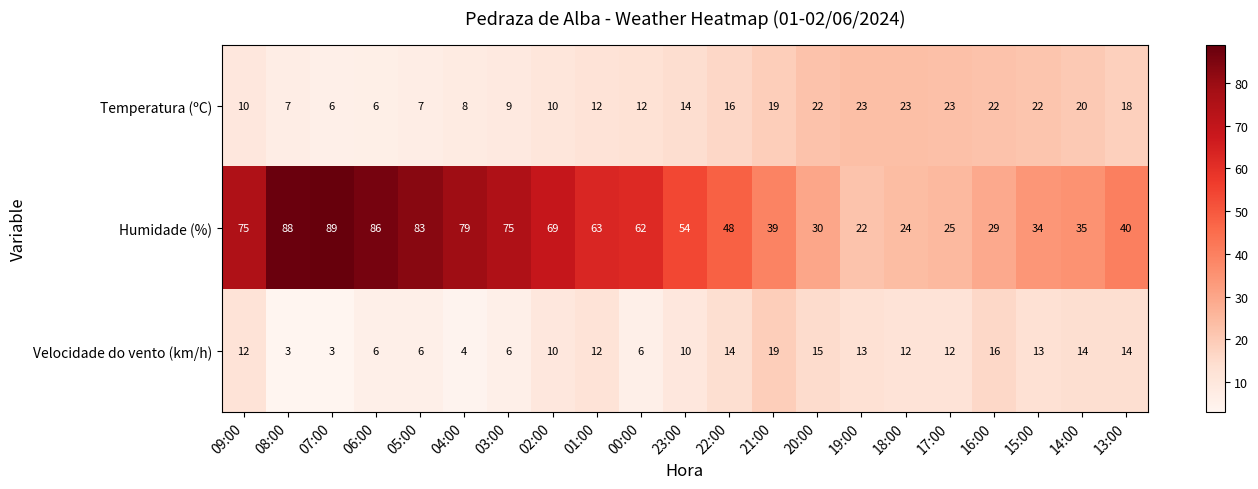

The Velocidade do vento (km/h) series shows 9 at 03:00. True or false?

False